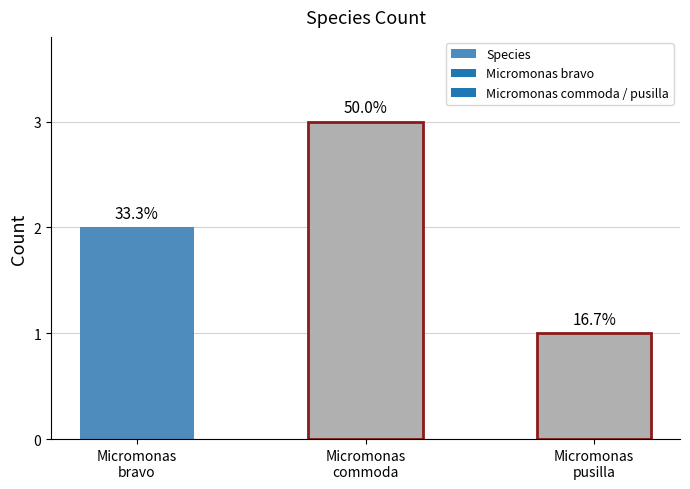

Are the bars horizontal?

No